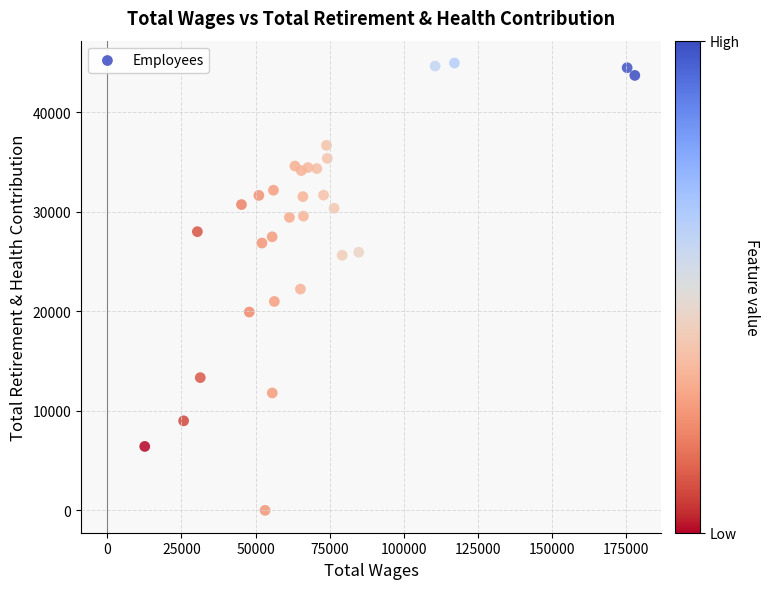

What is the range of X values (max minus min)?

165379